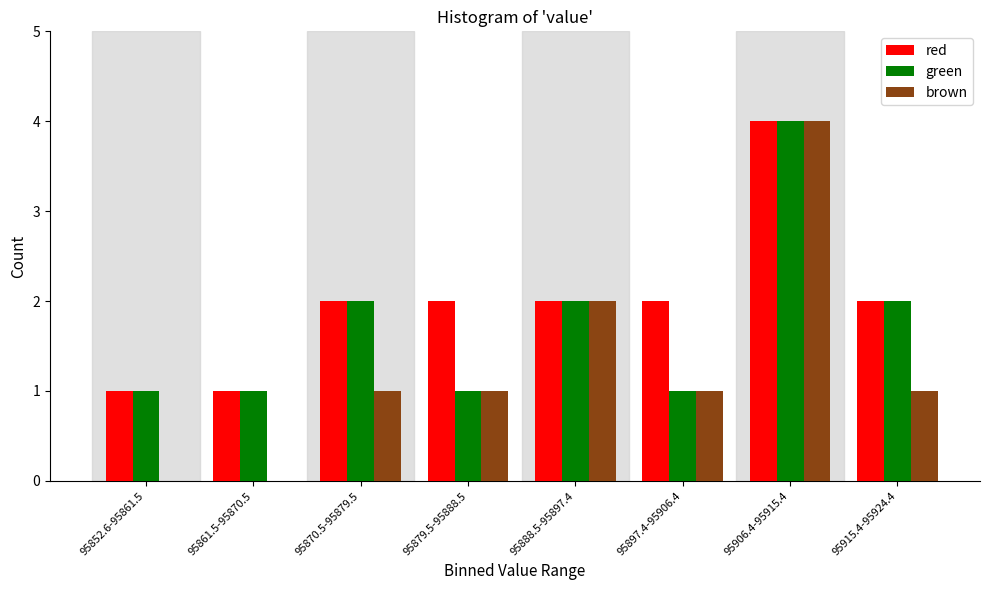

Reading left to right, extract all data points from this chart.

red: 95852.6-95861.5=1	95861.5-95870.5=1	95870.5-95879.5=2	95879.5-95888.5=2	95888.5-95897.4=2	95897.4-95906.4=2	95906.4-95915.4=4	95915.4-95924.4=2
green: 95852.6-95861.5=1	95861.5-95870.5=1	95870.5-95879.5=2	95879.5-95888.5=1	95888.5-95897.4=2	95897.4-95906.4=1	95906.4-95915.4=4	95915.4-95924.4=2
brown: 95852.6-95861.5=0	95861.5-95870.5=0	95870.5-95879.5=1	95879.5-95888.5=1	95888.5-95897.4=2	95897.4-95906.4=1	95906.4-95915.4=4	95915.4-95924.4=1